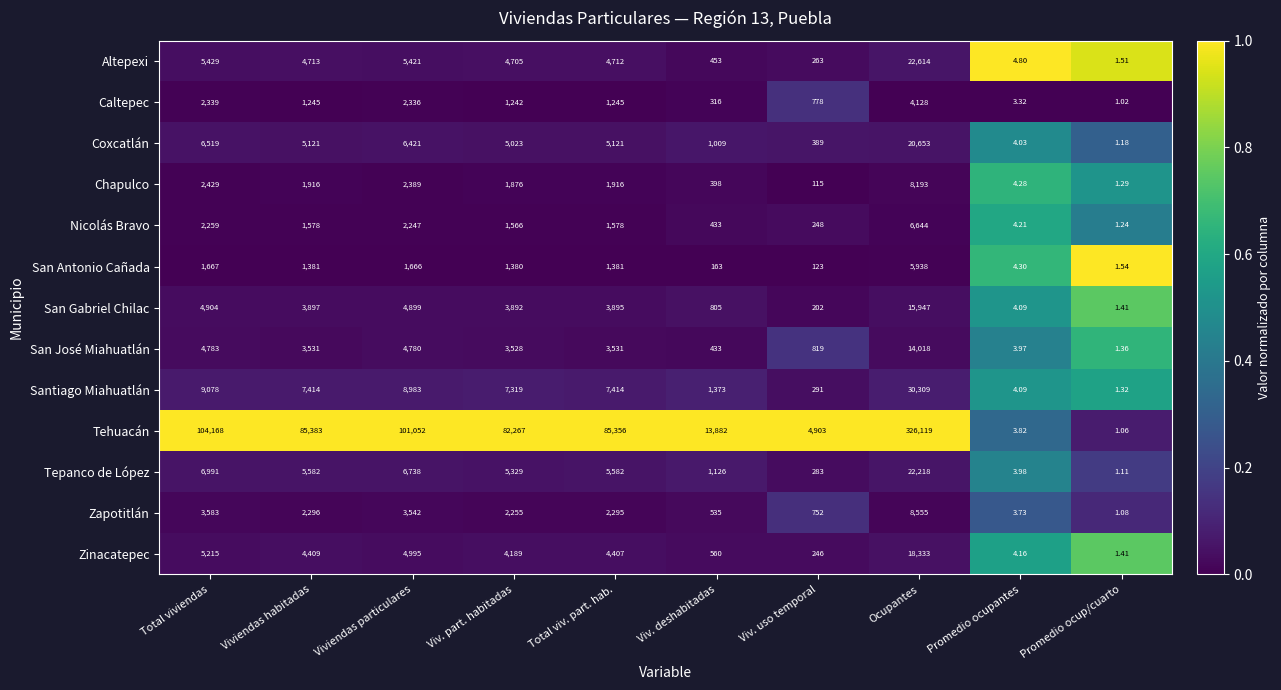

Is the value of Tepanco de López at Viv. part. habitadas greater than the value of Chapulco at Promedio ocupantes?

Yes